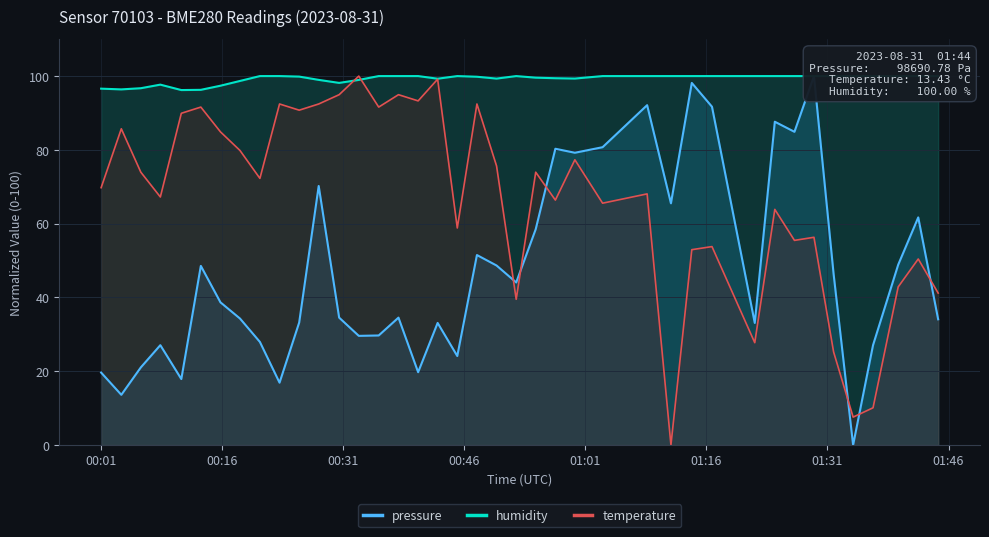

True or false: pressure has more than 1 interior local peaks.

True